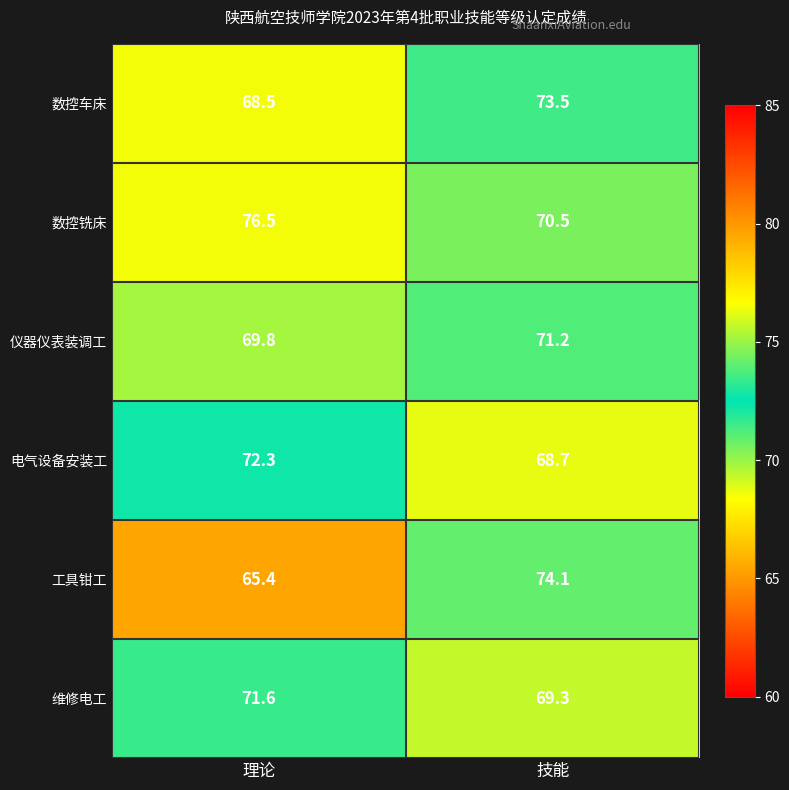

What is the total value across all series at 理论?

424.1